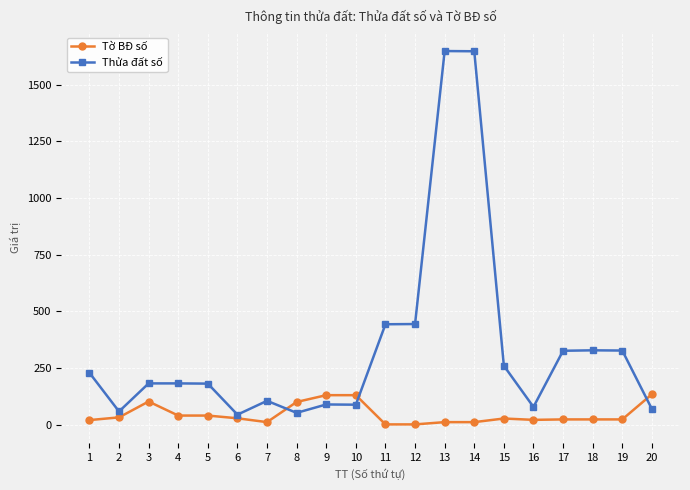

List the series in order of their overall mean, lowest first.

Tờ BĐ số, Thửa đất số